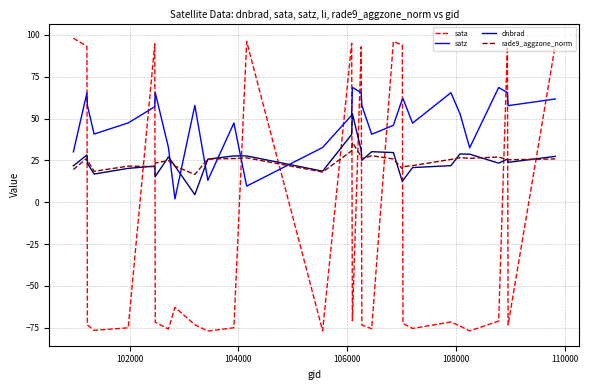

How many lines are shown in the chart?

4